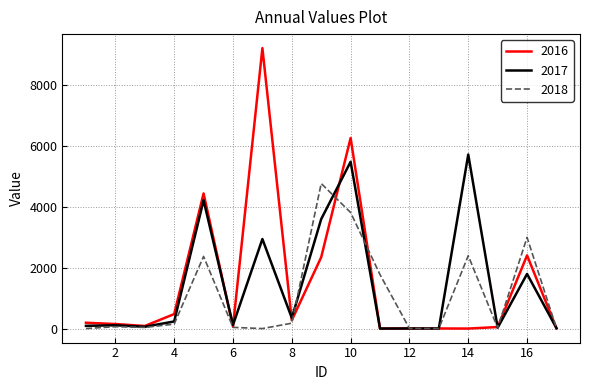

What is the sum of all 2017 values?

24702